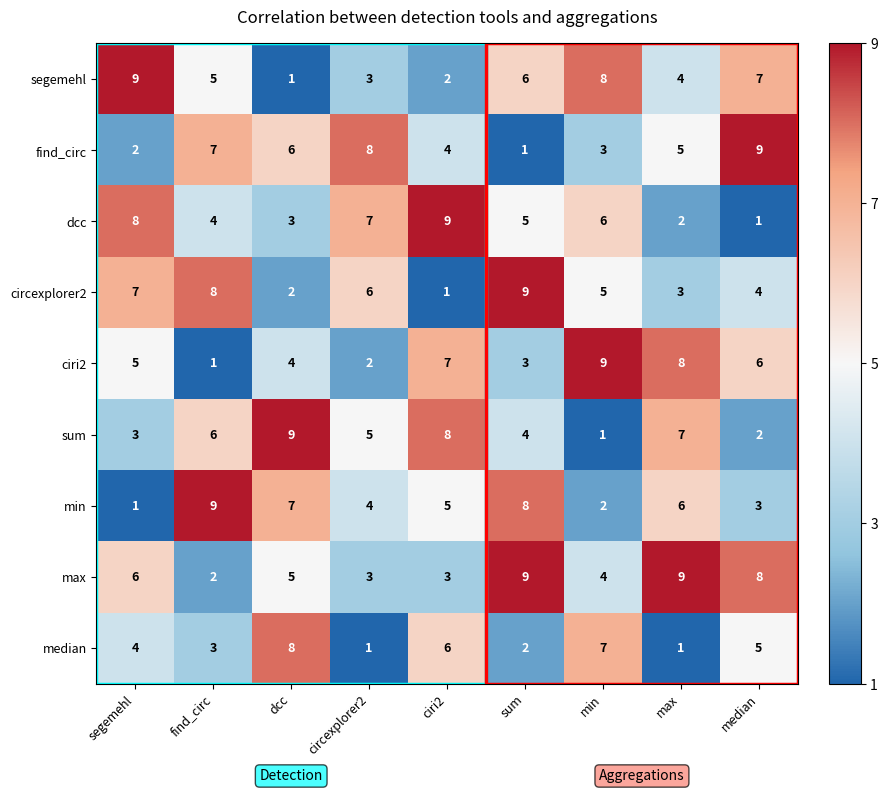

What is the spread (max minus min) of values at sum?

8